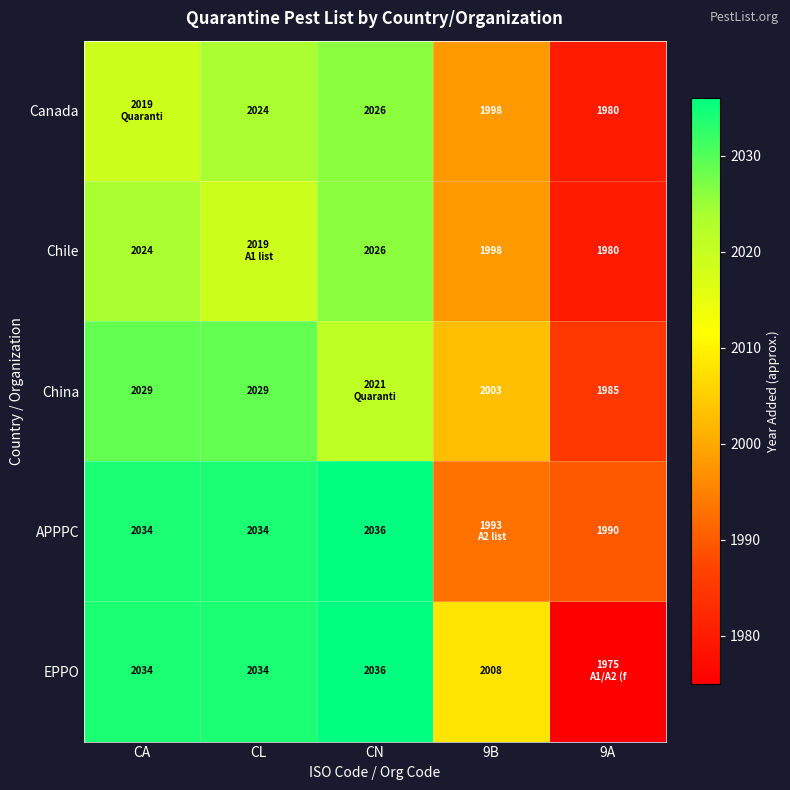

What is the difference between the China values at 9A and 9B?

18